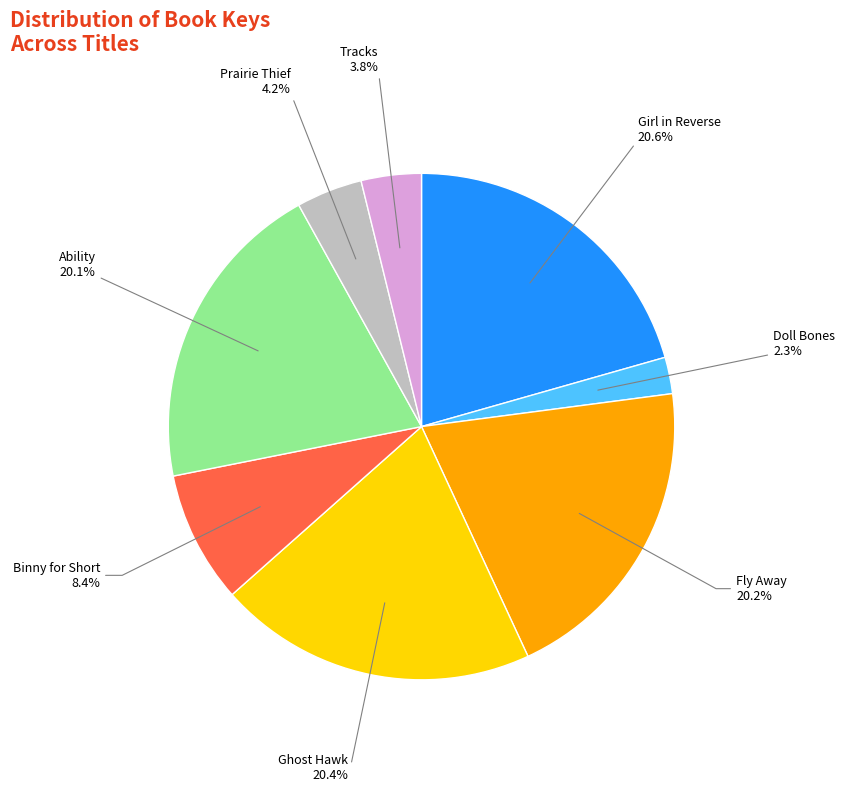

Is there a majority slice in this chart?

No